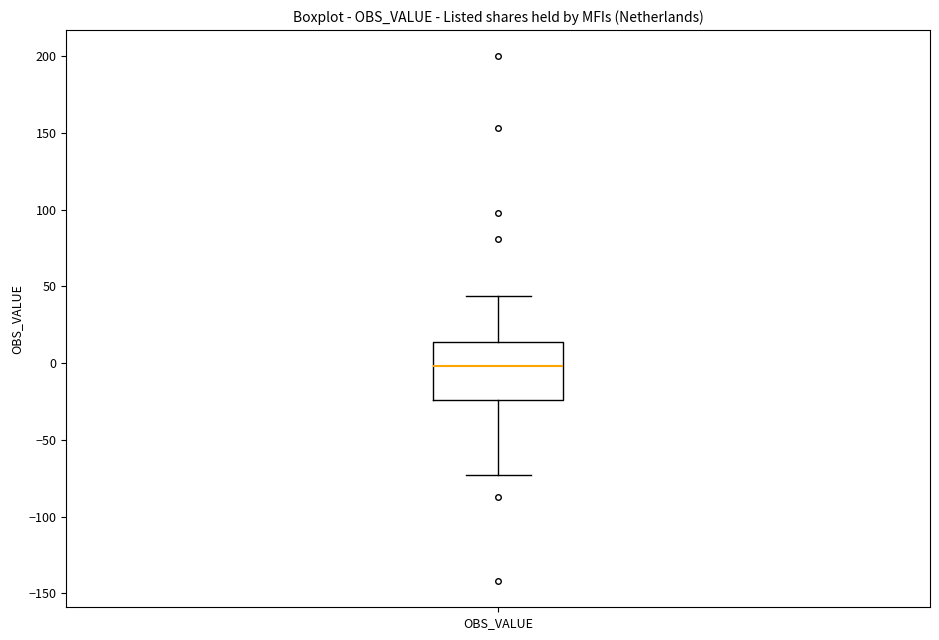

Read this box plot against the y-axis: the position of the median line, the range covered by the box, and the ends of both whiskers. The values are not printed on the chart, so give them approximately, as read against the axis.

median 0, box -25 to 15, whiskers -75 to 45